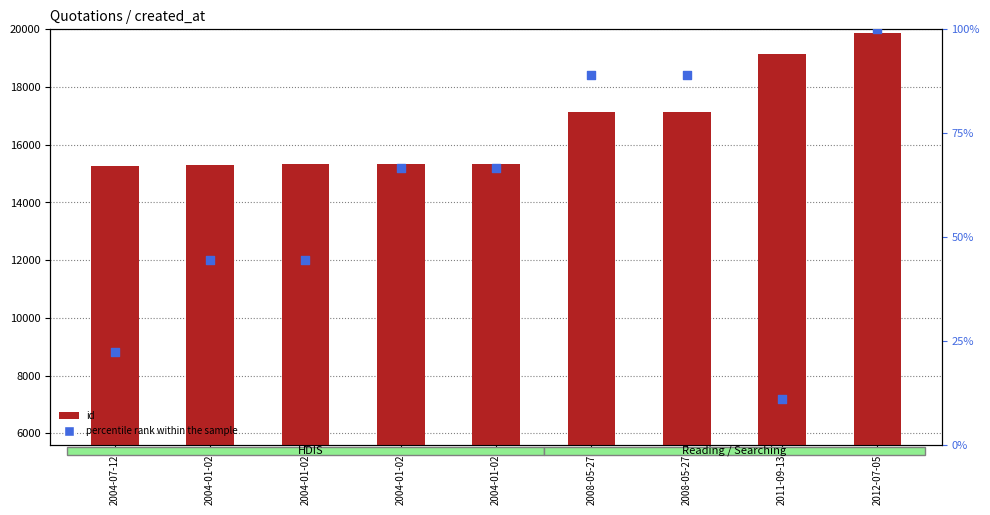

Which series has the widest spread of Y values?

id